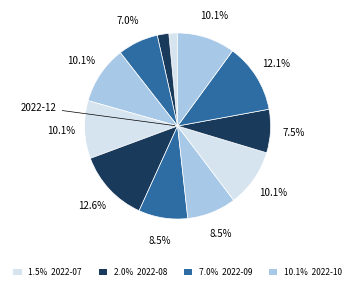

How many segments does this pie chart have?

12